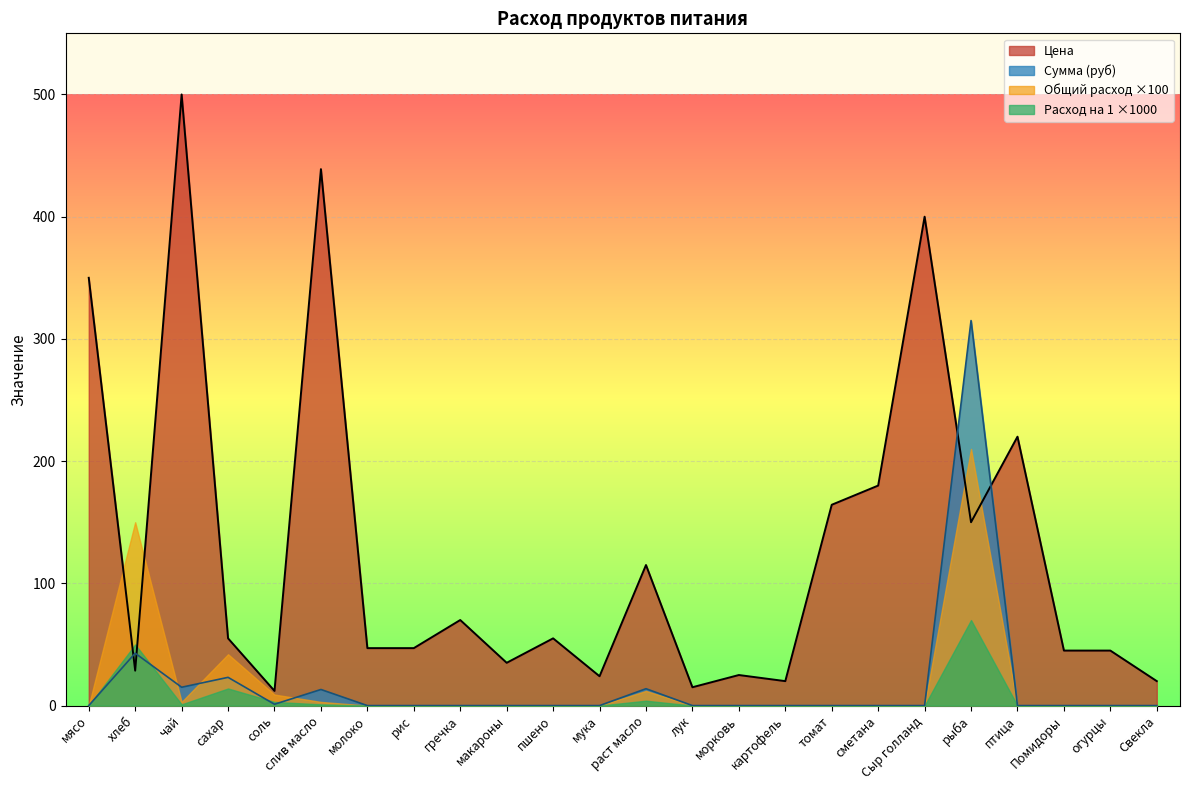

The value of Цена at томат is 93.9. True or false?

False